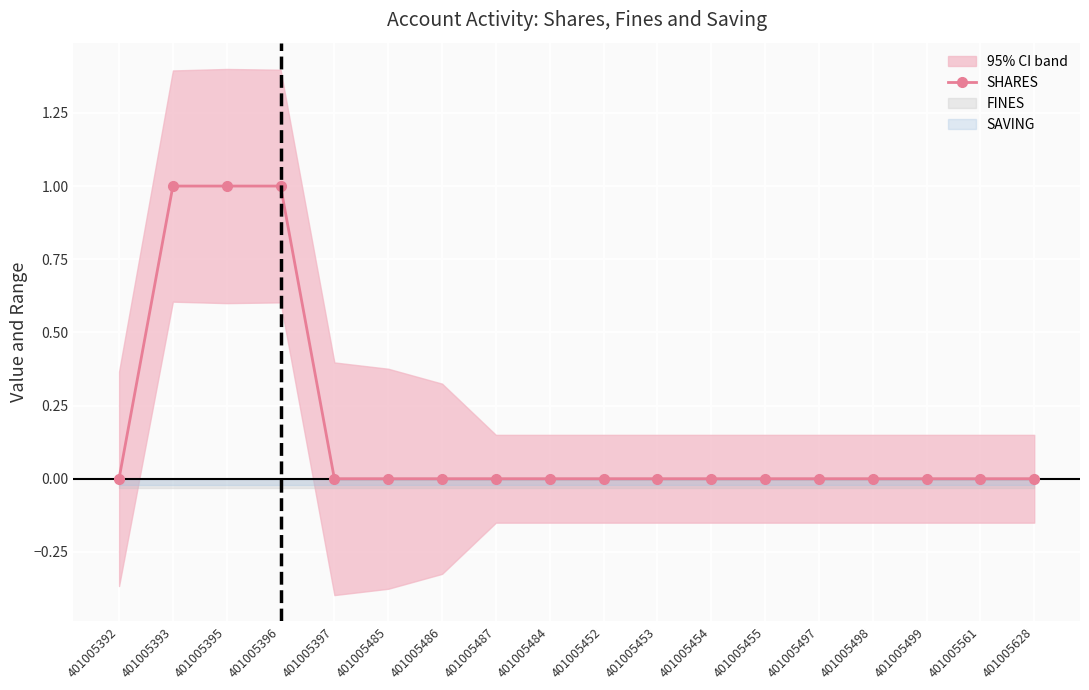

Between 401005396 and 401005628, which is larger?

401005396